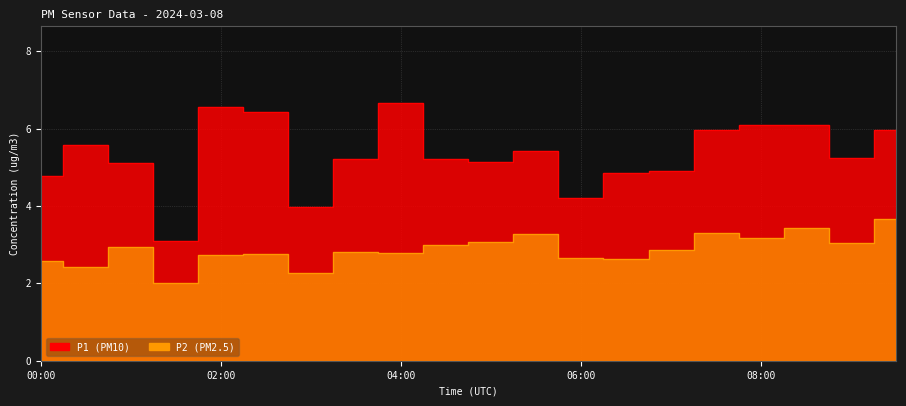

Reading left to right, list all the values displayed in this chart.

P1: 4.8	5.6	5.1	3.1	6.6	6.4	4.0	5.2	6.7	5.2	5.1	5.4	4.2	4.8	4.9	6.0	6.1	6.1	5.2	6.0
P2: 2.6	2.4	3.0	2.0	2.7	2.8	2.3	2.8	2.8	3.0	3.1	3.3	2.6	2.6	2.9	3.3	3.2	3.4	3.0	3.6